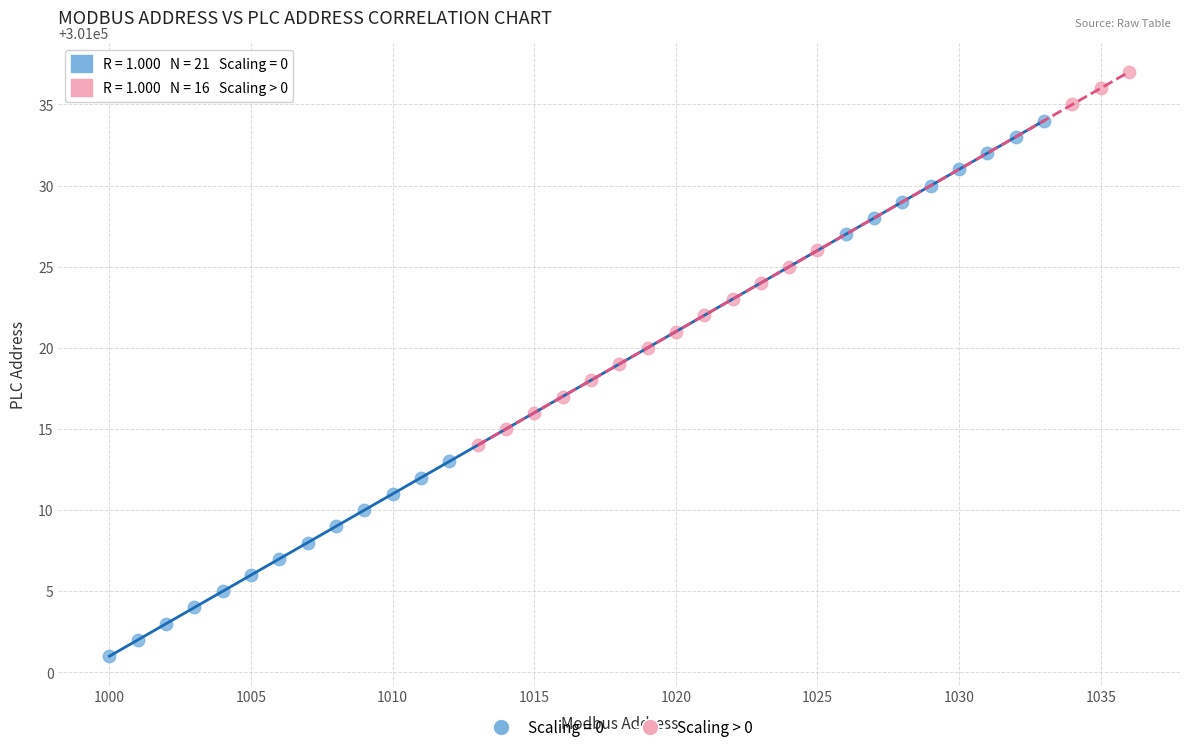

Which series has the largest Y range (max minus min)?

Scaling = 0